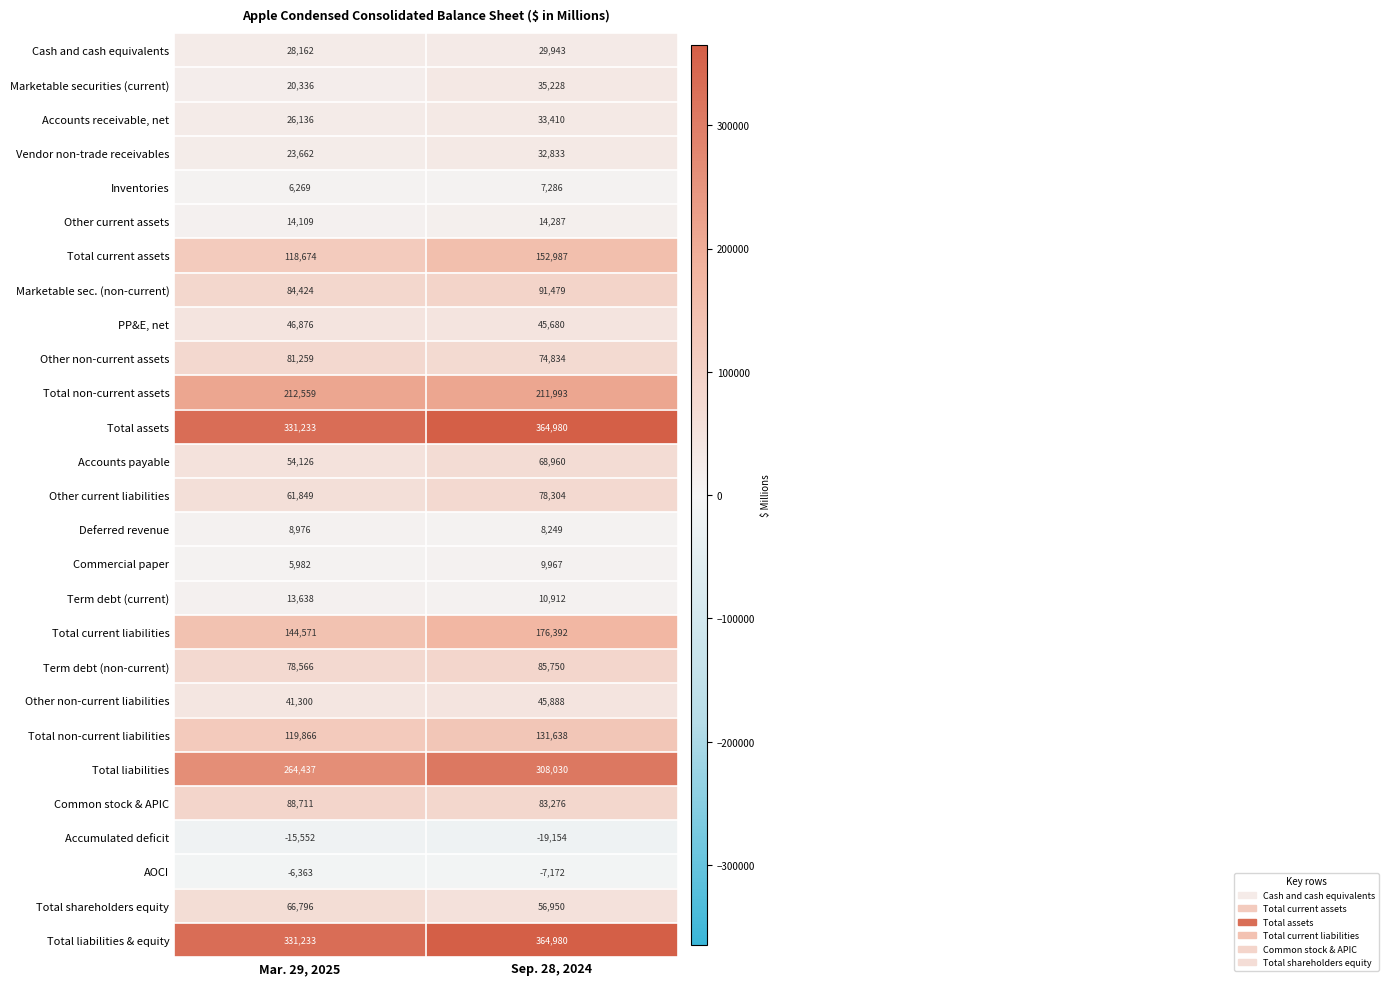

What is the sum of all Deferred revenue values?

17225